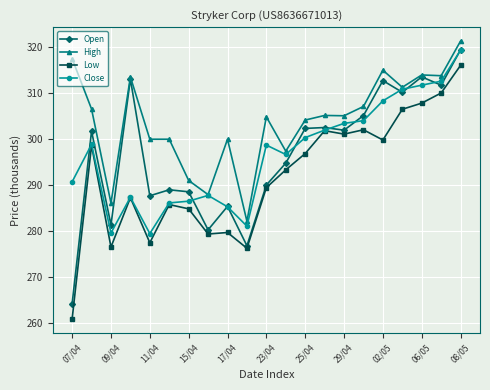

What is the value of the Open point at the 5th from the left?

287.7